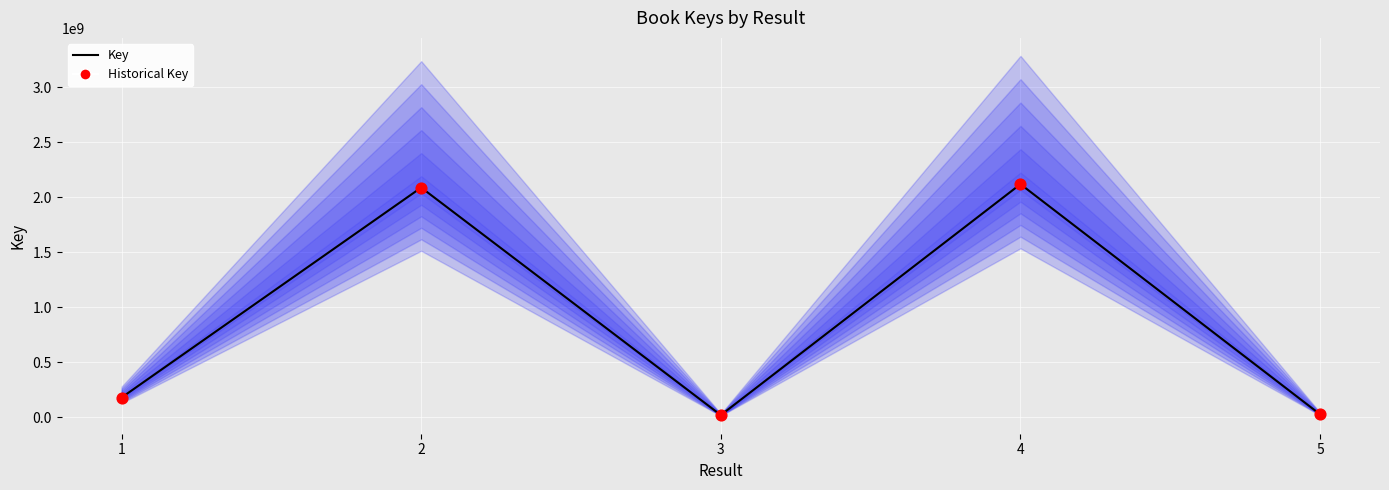

At how many categories does at least one series exceed 1824899110?

2